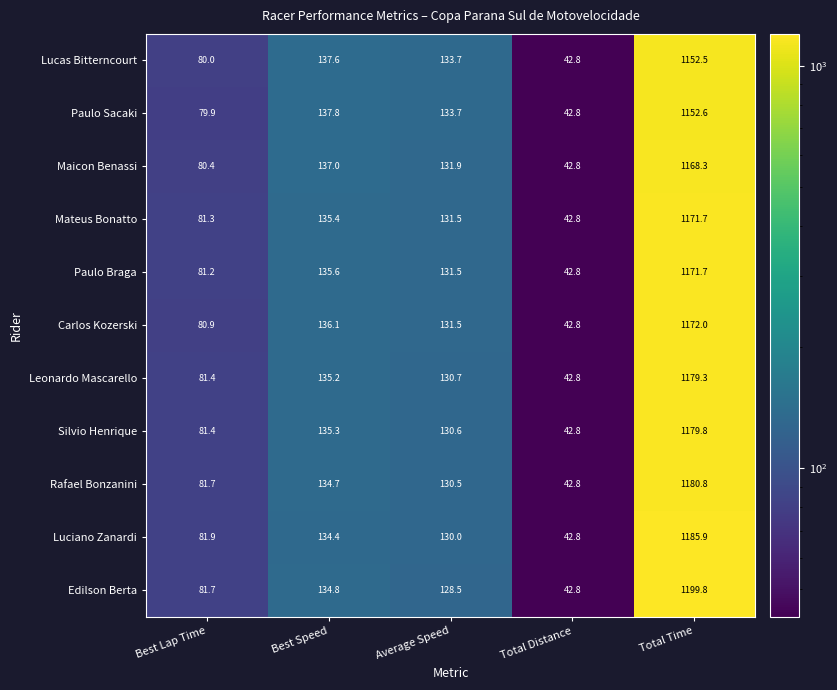

What is the difference between the maximum and minimum values in the Lucas Bitterncourt series?

1109.7